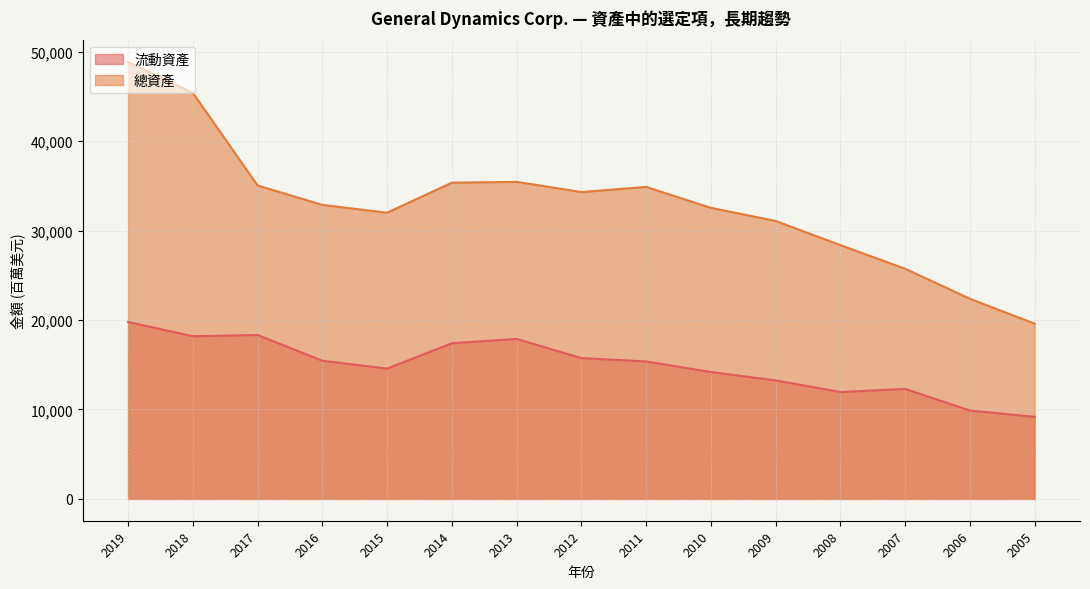

Reading left to right, extract all data points from this chart.

流動資產: 19780	18189	18328	15447	14571	17407	17886	15744	15368	14186	13249	11950	12298	9880	9173
總資產: 48841	45408	35046	32872	31997	35355	35448	34309	34883	32545	31077	28373	25733	22376	19591